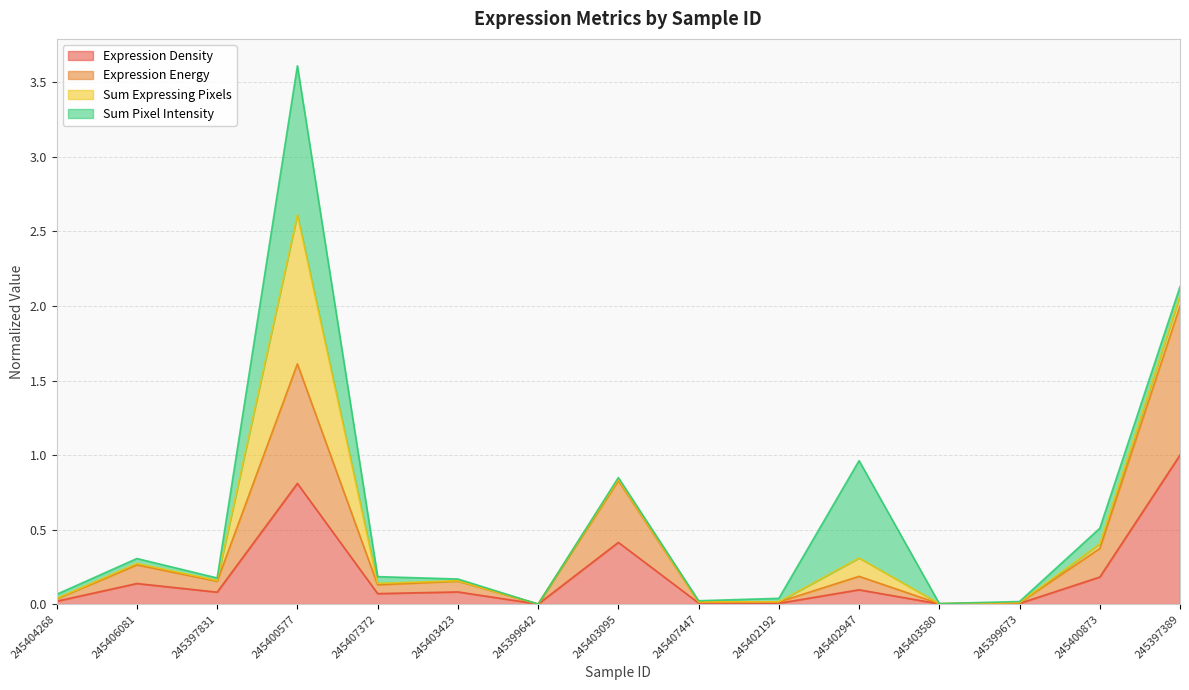

What is the highest value of the Expression Density series?

1.0